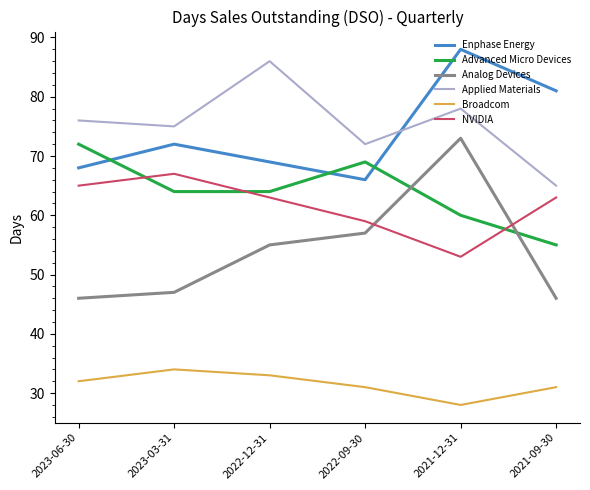

Count the number of data series in this chart.

6